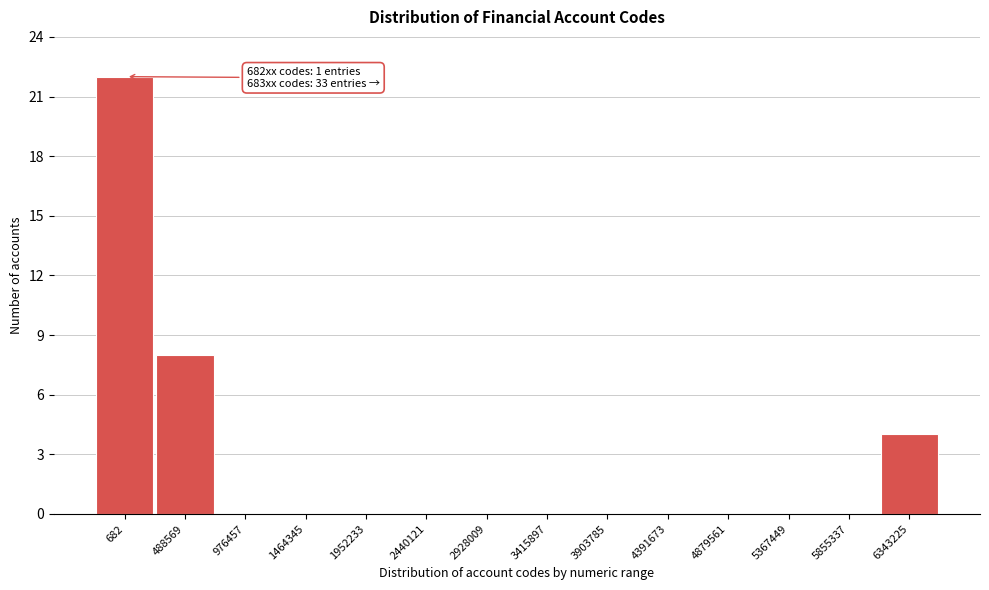

Reading left to right, list all the values displayed in this chart.

682=22	488569=8	976457=0	1464345=0	1952233=0	2440121=0	2928009=0	3415897=0	3903785=0	4391673=0	4879561=0	5367449=0	5855337=0	6343225=4